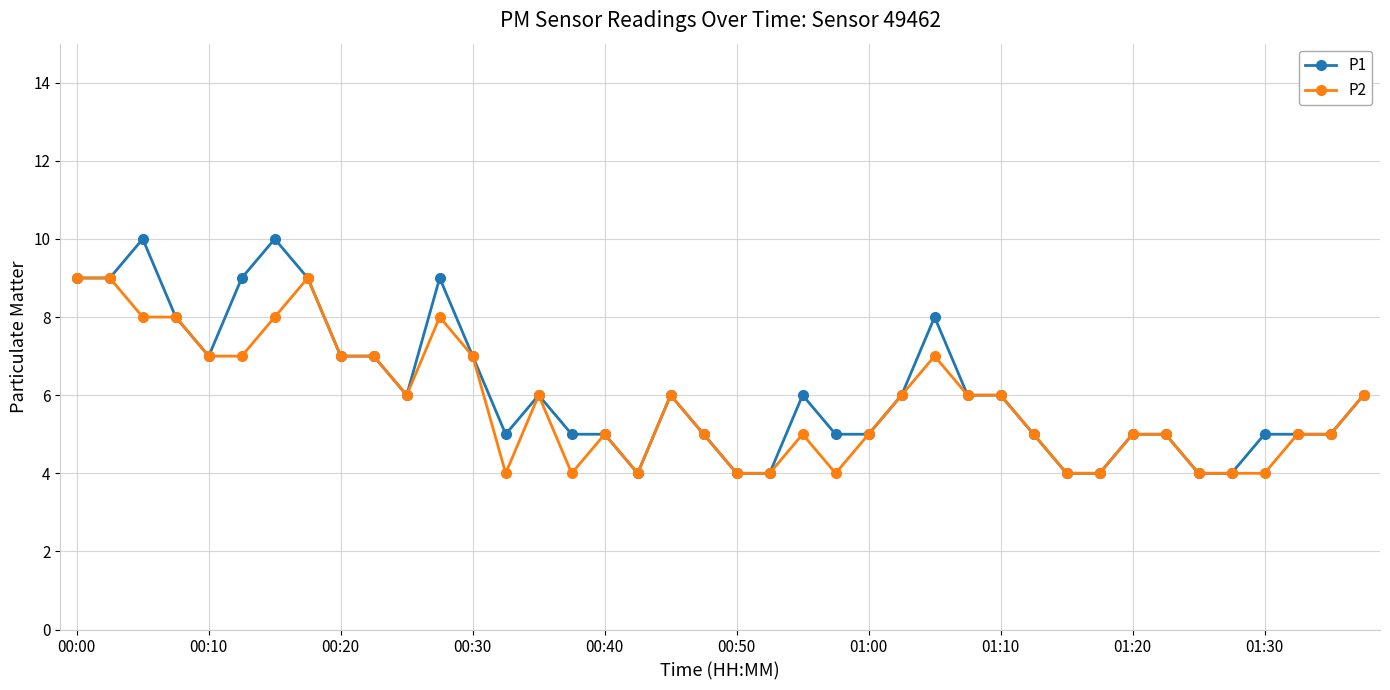

How many lines are shown in the chart?

2